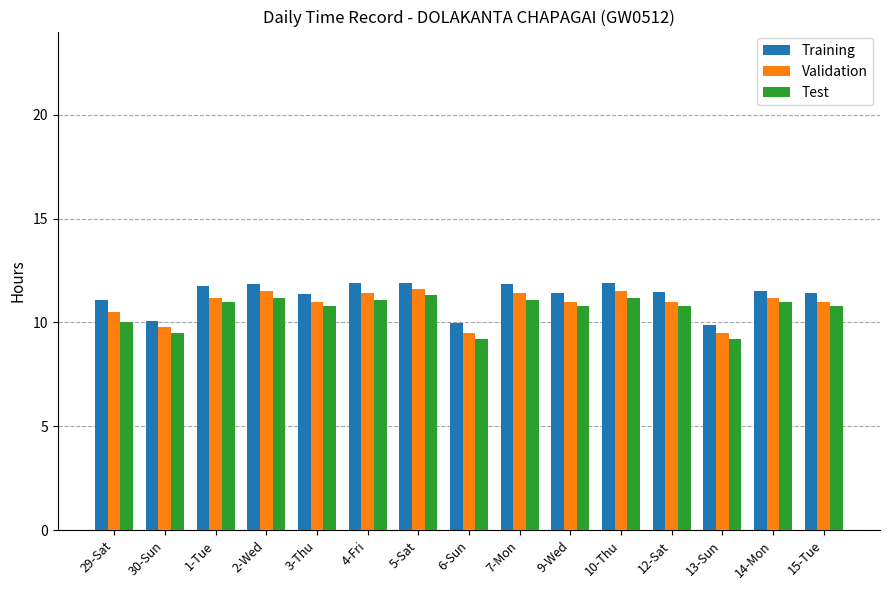

What is the spread (max minus min) of values at 14-Mon?

0.5